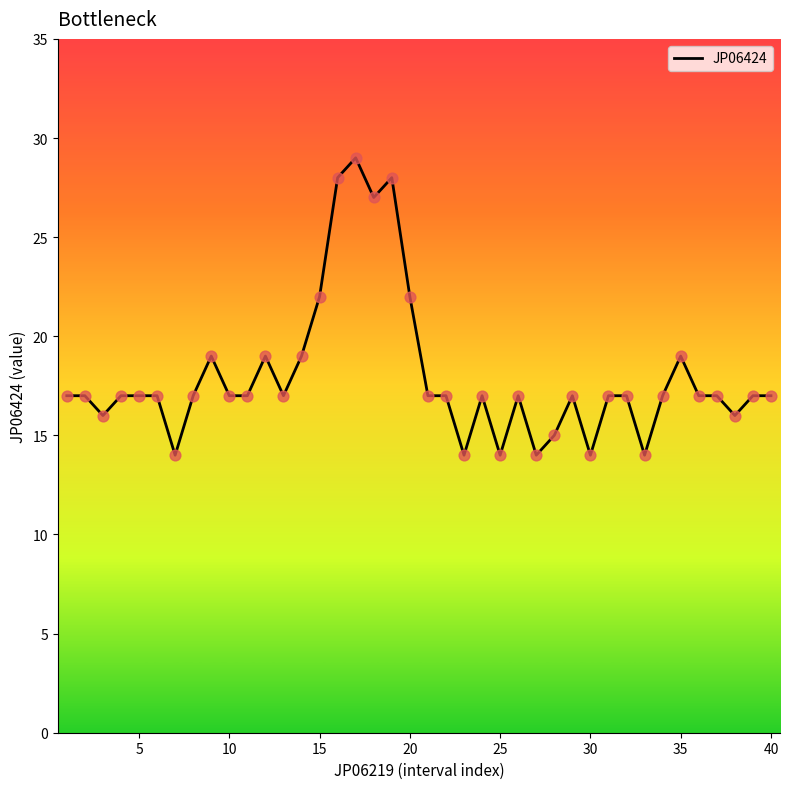

What is the minimum value shown in the chart?

14